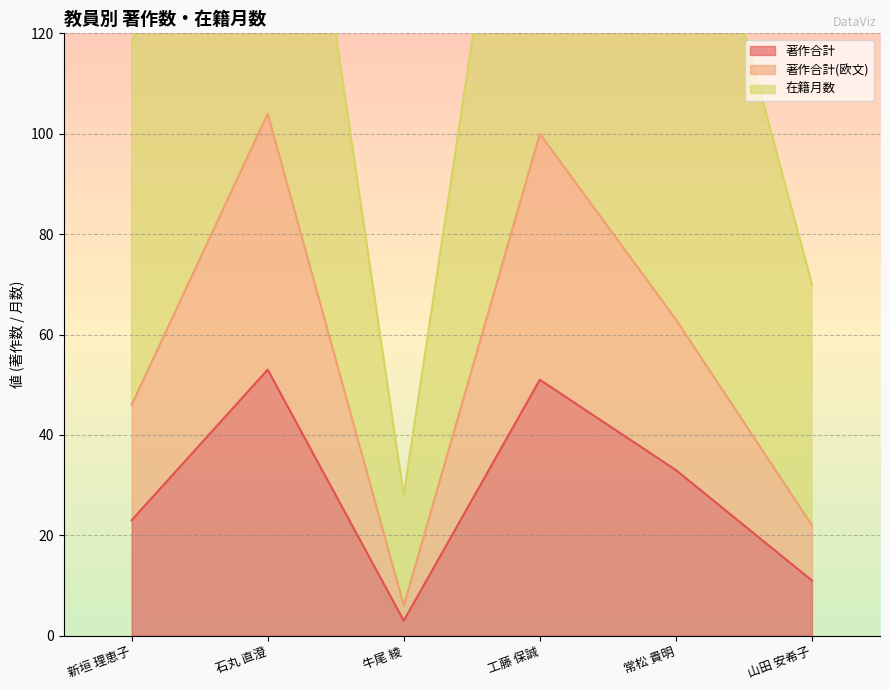

True or false: 著作合計 has a value of 22 at 常松 貴明.

False